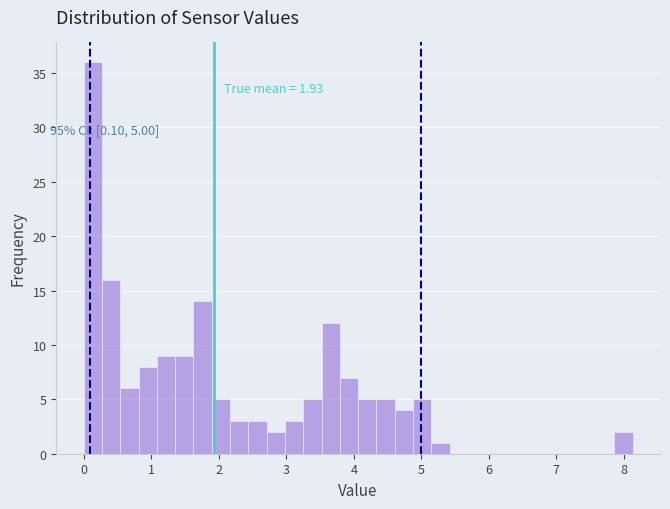

Read against the x-axis, roughly where is the centre of the tallest bar?

0.1